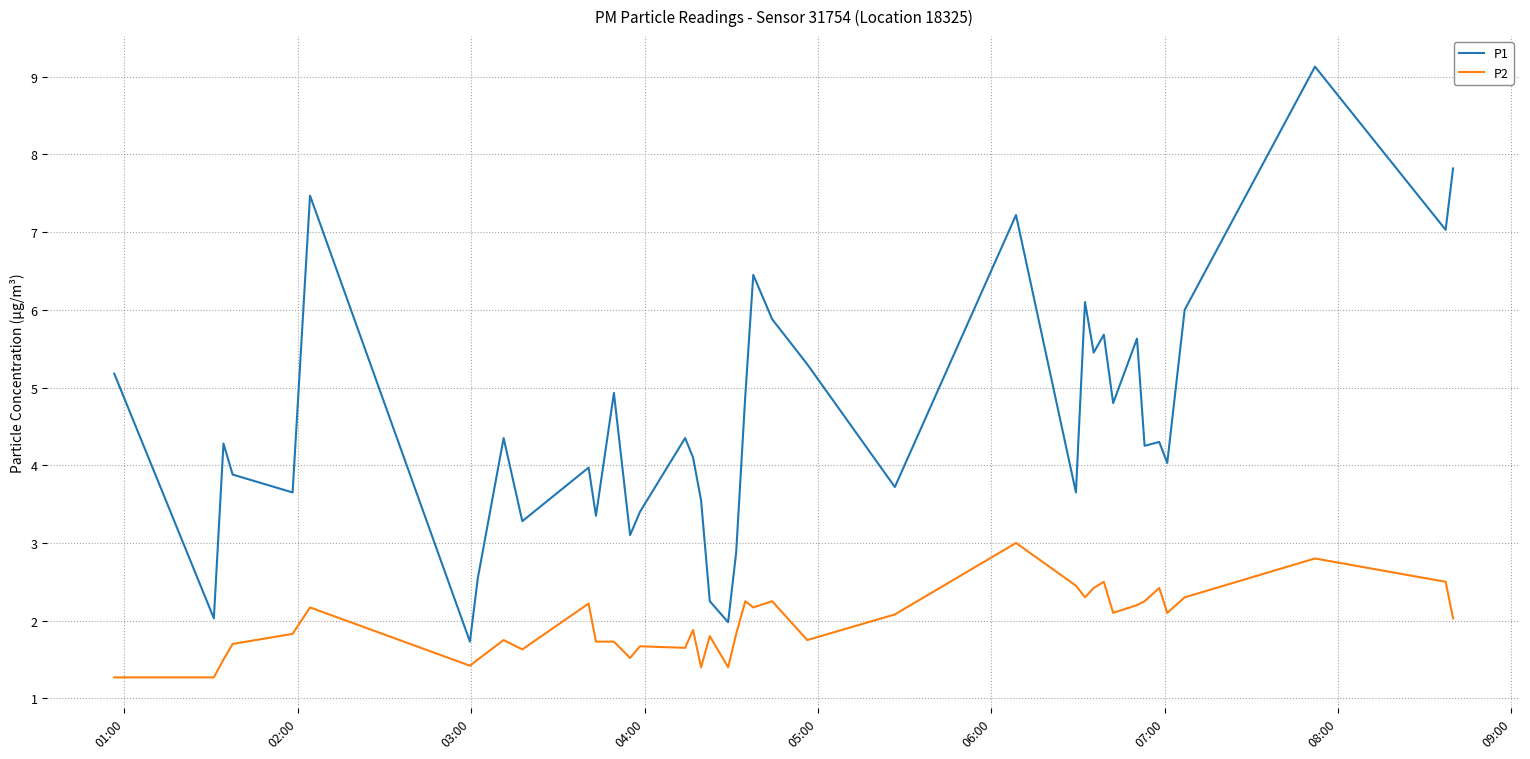

What is the highest value of the P1 series?

9.1